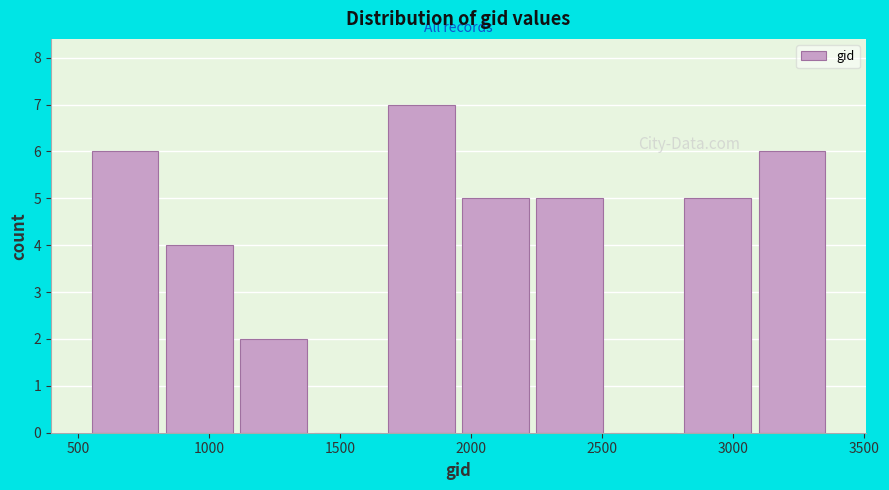

Over which range of the x-axis is the bar tallest?

1650 to 1950